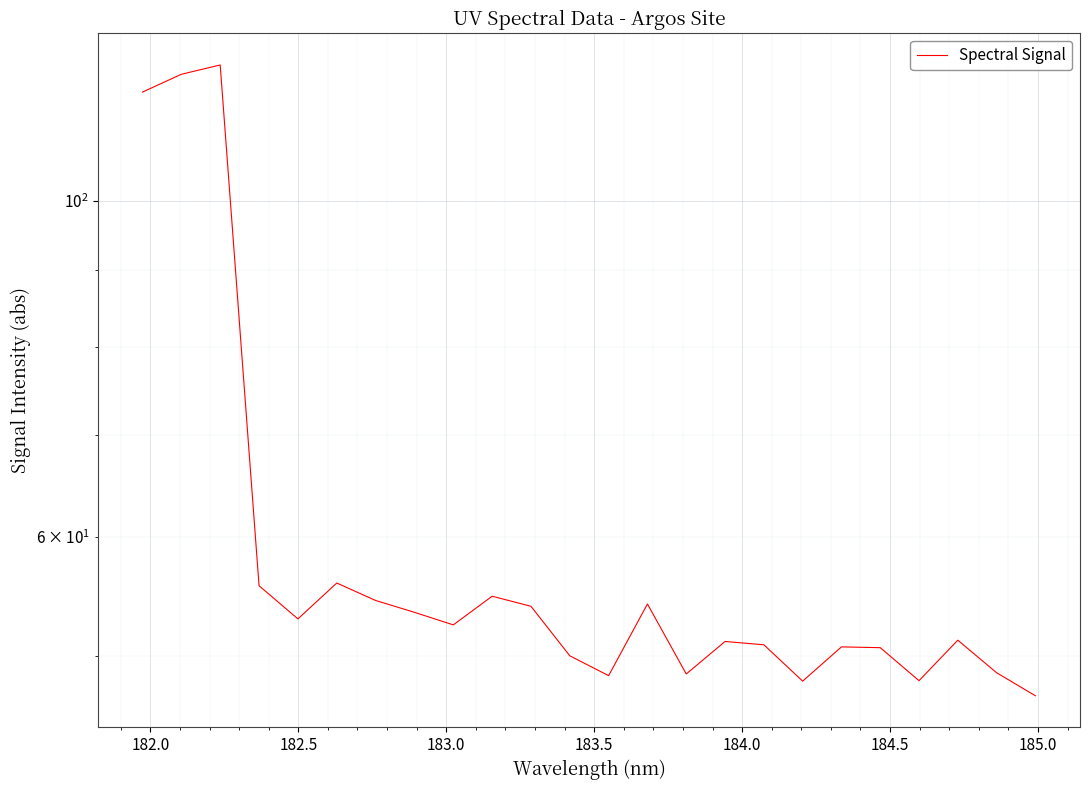

What is the average value?

60.2